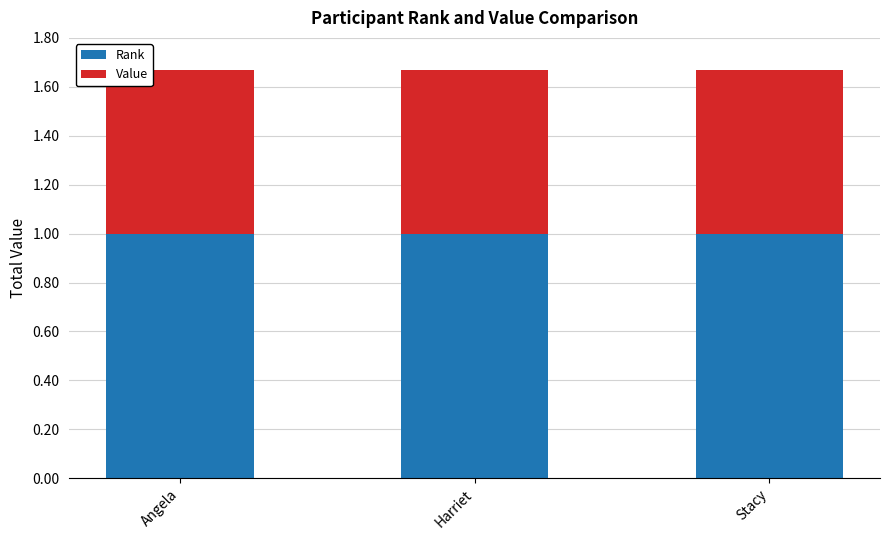

Rank the series at Harriet from lowest to highest value.

Value, Rank